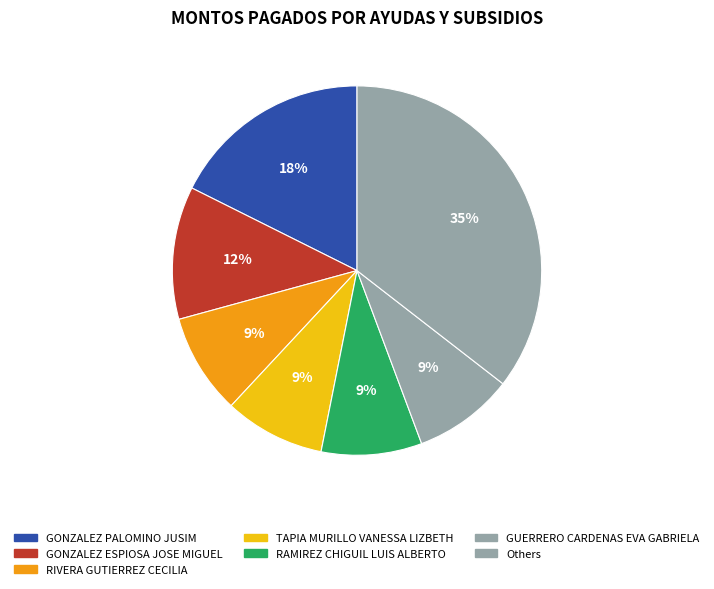

How many segments does this pie chart have?

7